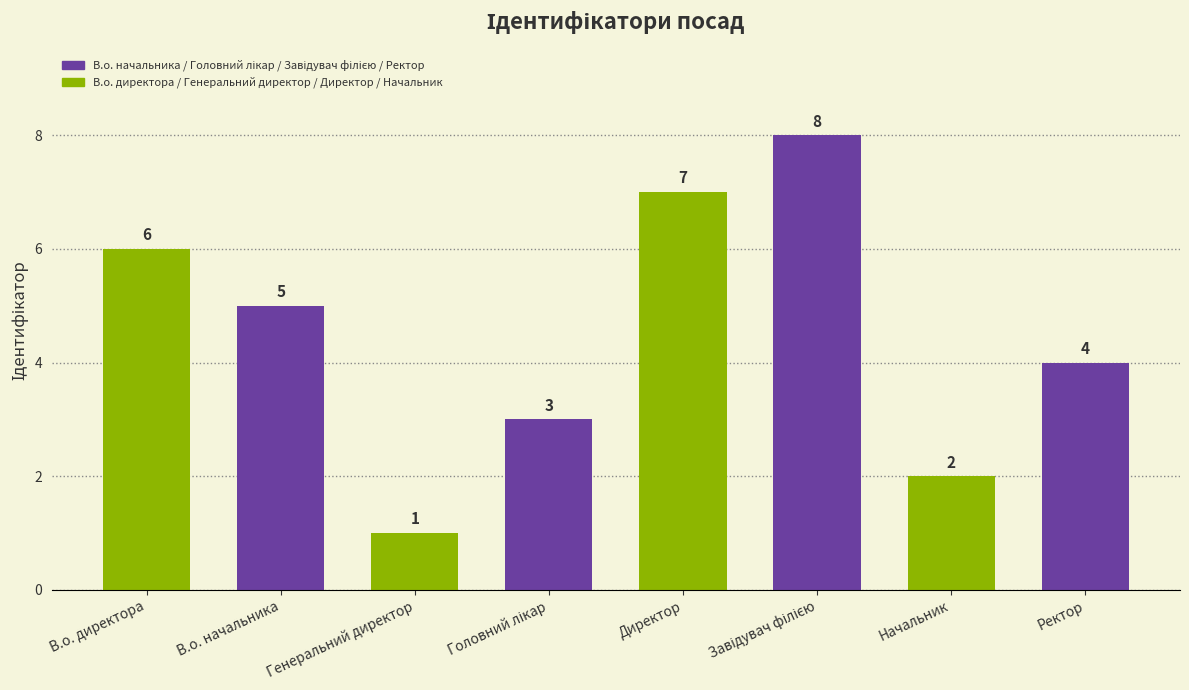

What is the ratio of the value at В.о. начальника to the value at Начальник?

2.5